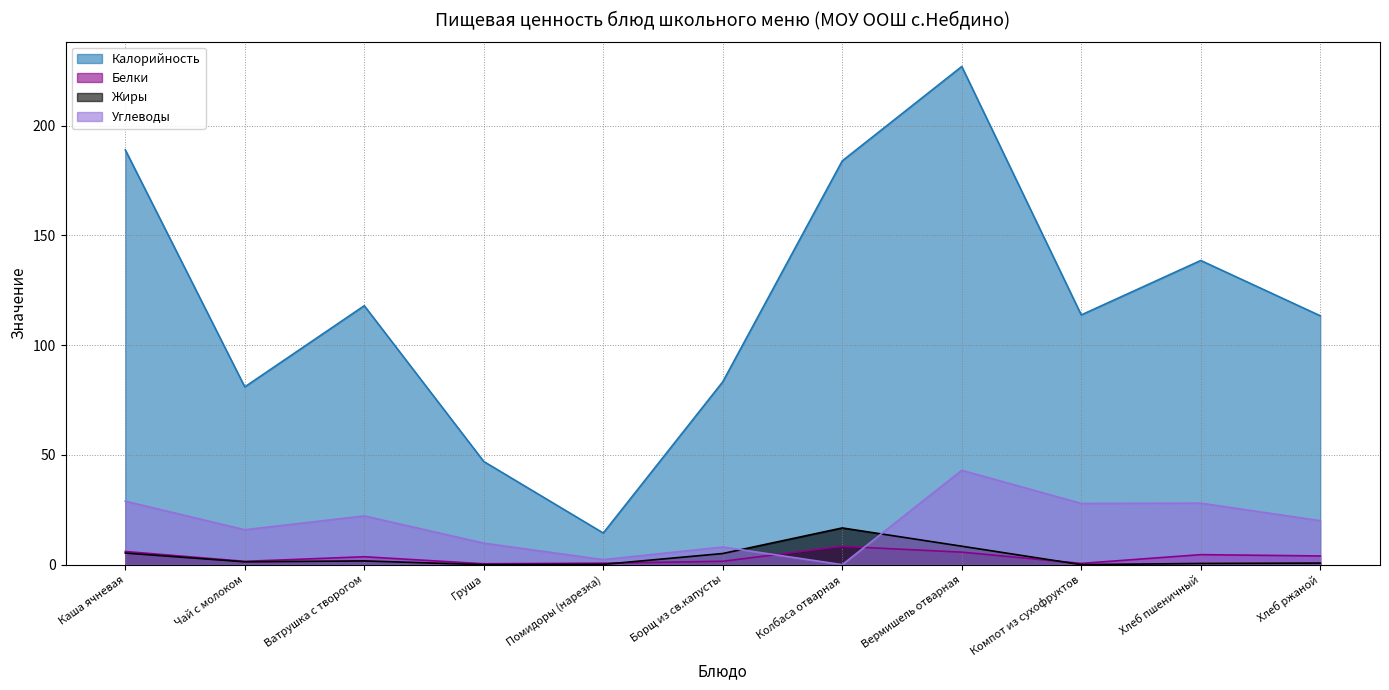

What is the sum of the Жиры values at Колбаса отварная and Вермишель отварная?

25.1